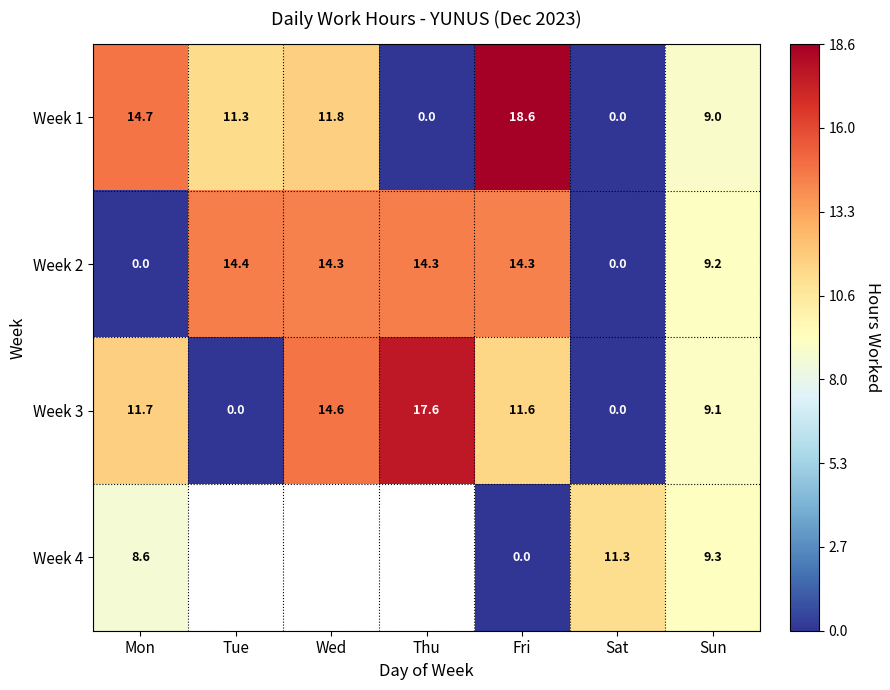

True or false: Week 2 has a value of 25.4 at Tue.

False